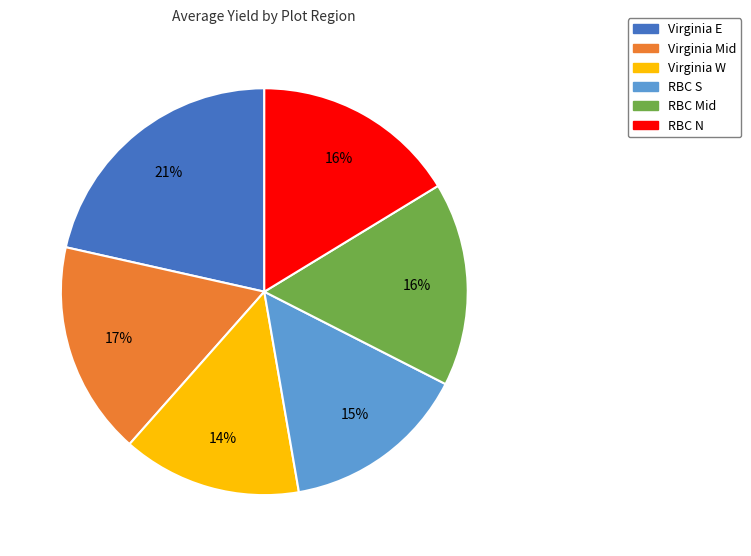

True or false: RBC Mid accounts for 16% of the total.

True